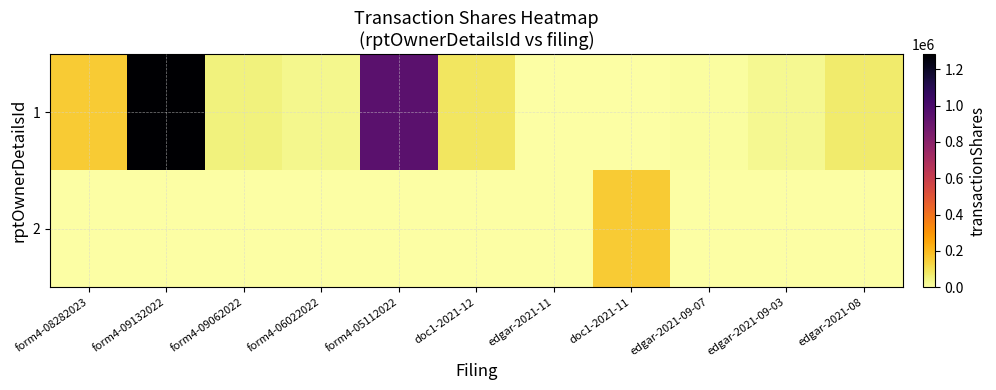

Between edgar-2021-11 and edgar-2021-09-03, which is larger?

edgar-2021-09-03